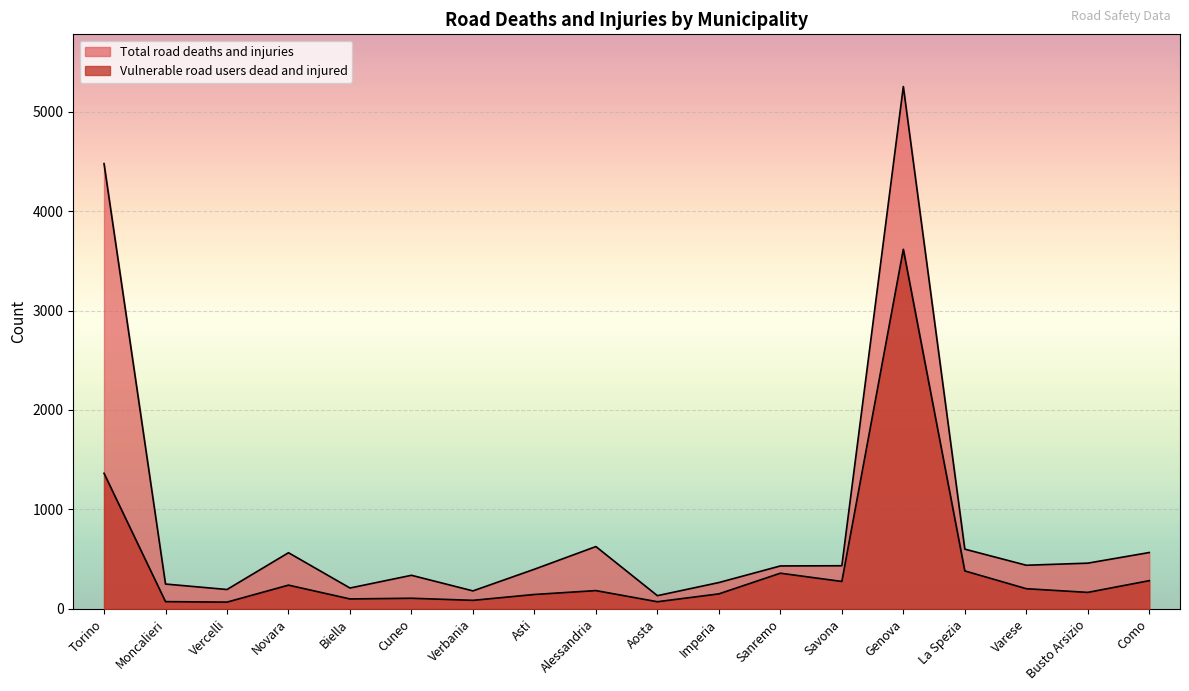

How many lines are shown in the chart?

2